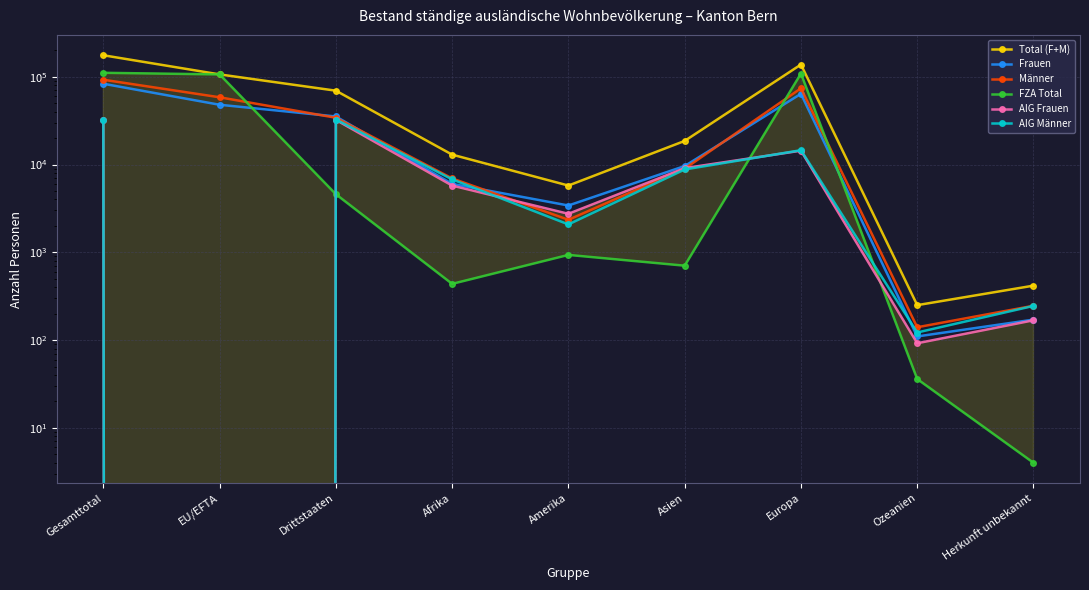

At which label does Männer first exceed 8966?

Gesamttotal